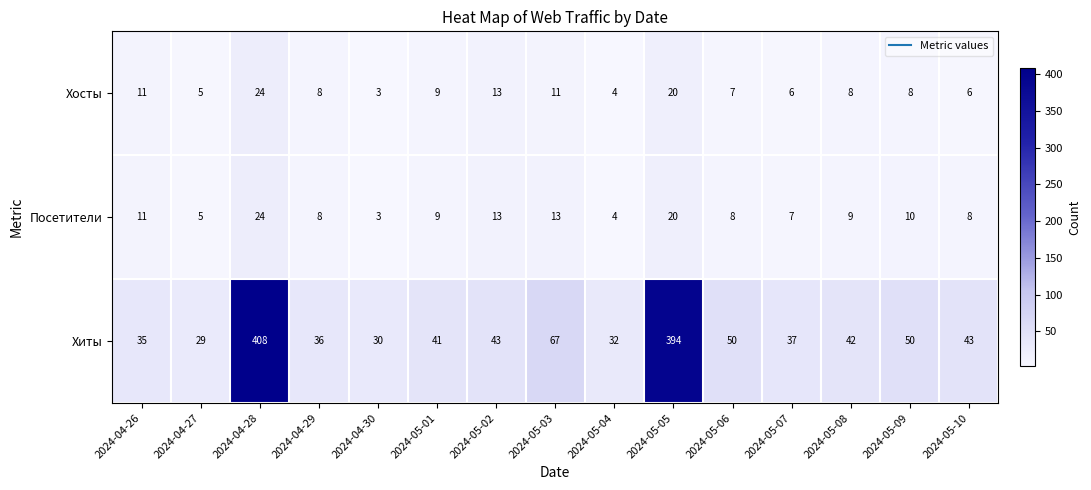

The value of Хосты at 2024-04-27 is 1. True or false?

False